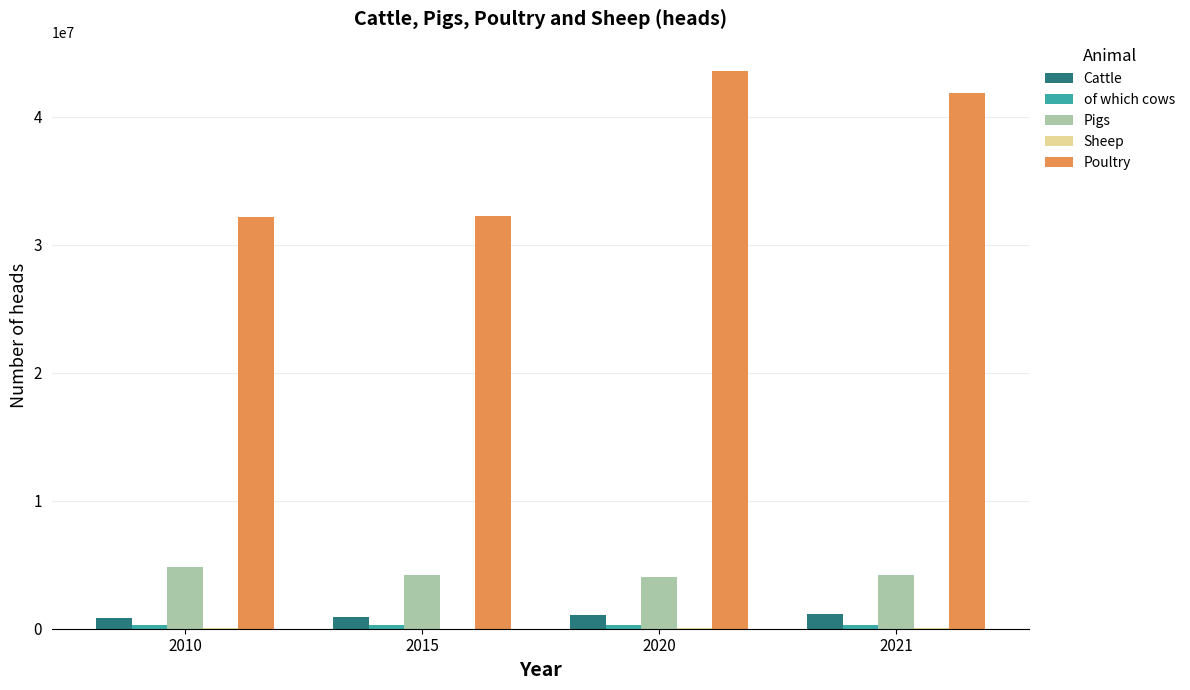

Are the bars horizontal?

No